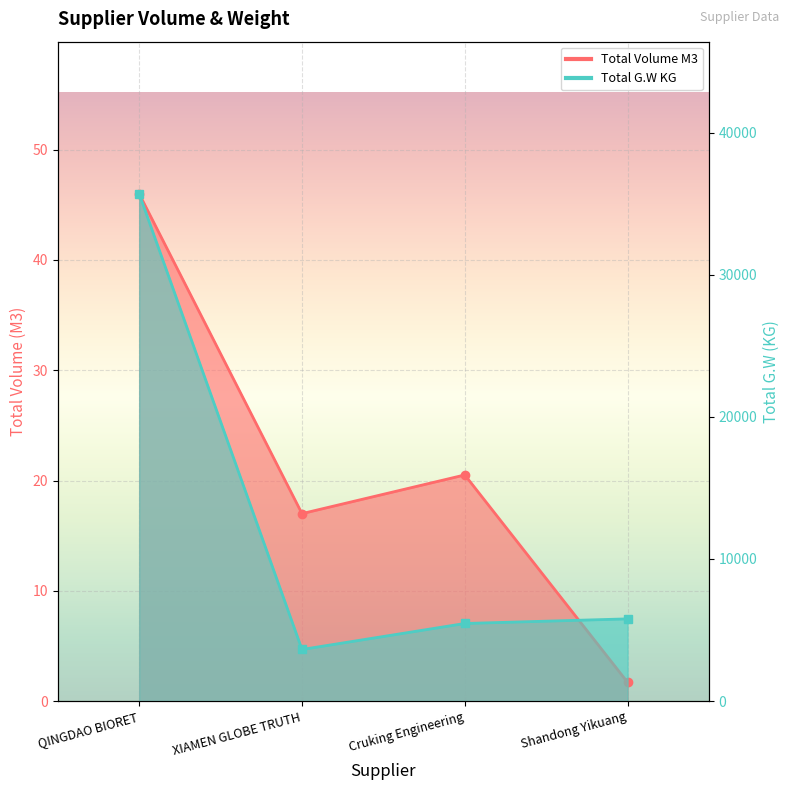

Which series has the largest range (max minus min)?

Total G.W KG